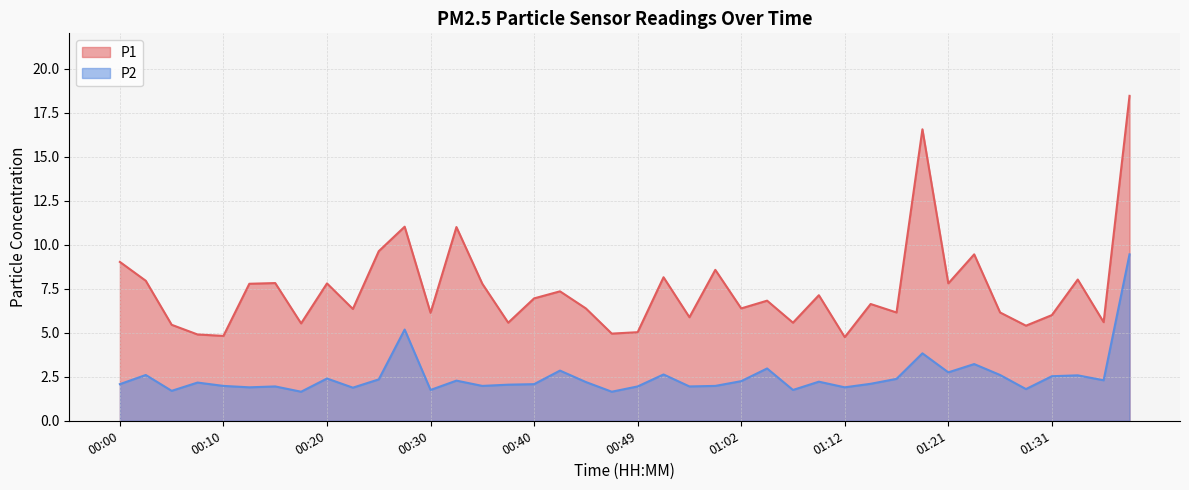

Reading left to right, transcribe all the data shown in this chart.

P1: 00:00=9.0	00:03=8.0	00:05=5.5	00:08=4.9	00:10=4.8	00:13=7.8	00:15=7.8	00:18=5.5	00:20=7.8	00:22=6.3	00:25=9.6	00:27=11.0	00:30=6.1	00:32=11.0	00:35=7.8	00:37=5.6	00:40=7.0	00:42=7.3	00:44=6.4	00:47=5.0	00:49=5.0	00:54=8.2	00:57=5.9	00:59=8.6	01:02=6.4	01:04=6.8	01:07=5.6	01:09=7.1	01:12=4.8	01:14=6.6	01:16=6.2	01:19=16.6	01:21=7.8	01:24=9.4	01:26=6.2	01:29=5.4	01:31=6.0	01:34=8.0	01:36=5.6	01:39=18.4
P2: 00:00=2.1	00:03=2.6	00:05=1.7	00:08=2.2	00:10=2.0	00:13=1.9	00:15=1.9	00:18=1.6	00:20=2.4	00:22=1.9	00:25=2.4	00:27=5.2	00:30=1.8	00:32=2.3	00:35=2.0	00:37=2.0	00:40=2.1	00:42=2.9	00:44=2.2	00:47=1.6	00:49=1.9	00:54=2.6	00:57=1.9	00:59=2.0	01:02=2.2	01:04=3.0	01:07=1.8	01:09=2.2	01:12=1.9	01:14=2.1	01:16=2.4	01:19=3.8	01:21=2.8	01:24=3.2	01:26=2.6	01:29=1.8	01:31=2.5	01:34=2.6	01:36=2.3	01:39=9.4